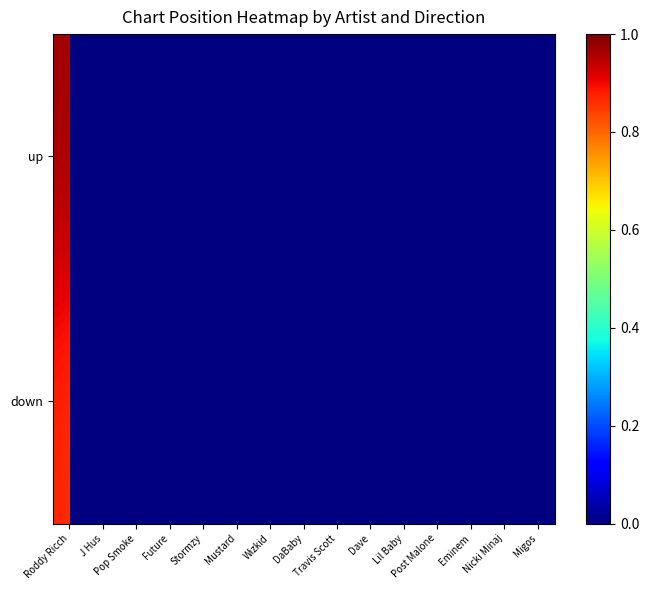

At which label does down reach its peak?

Roddy Ricch